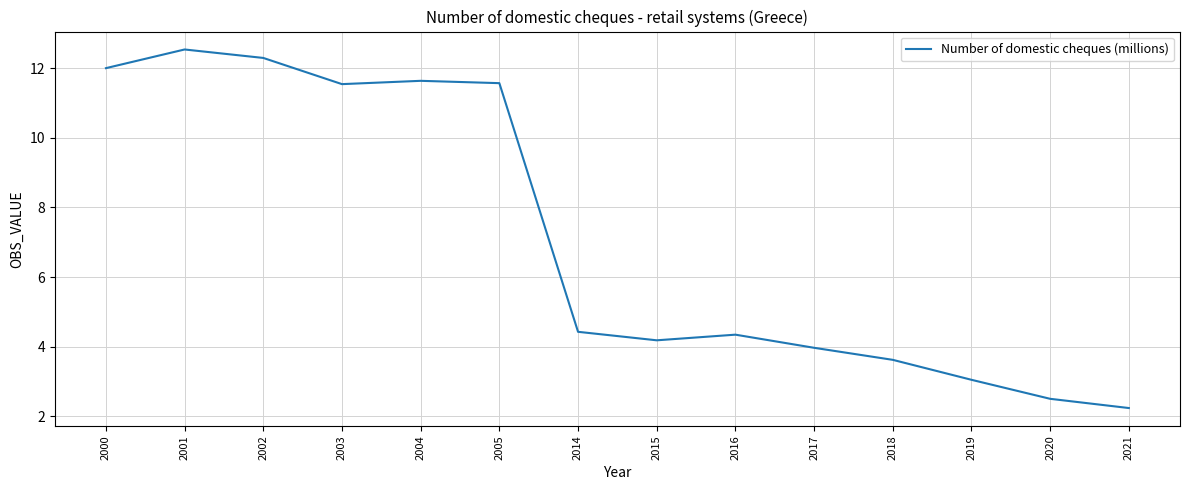

What is the change in value from 2003 to 2021?

-9.3